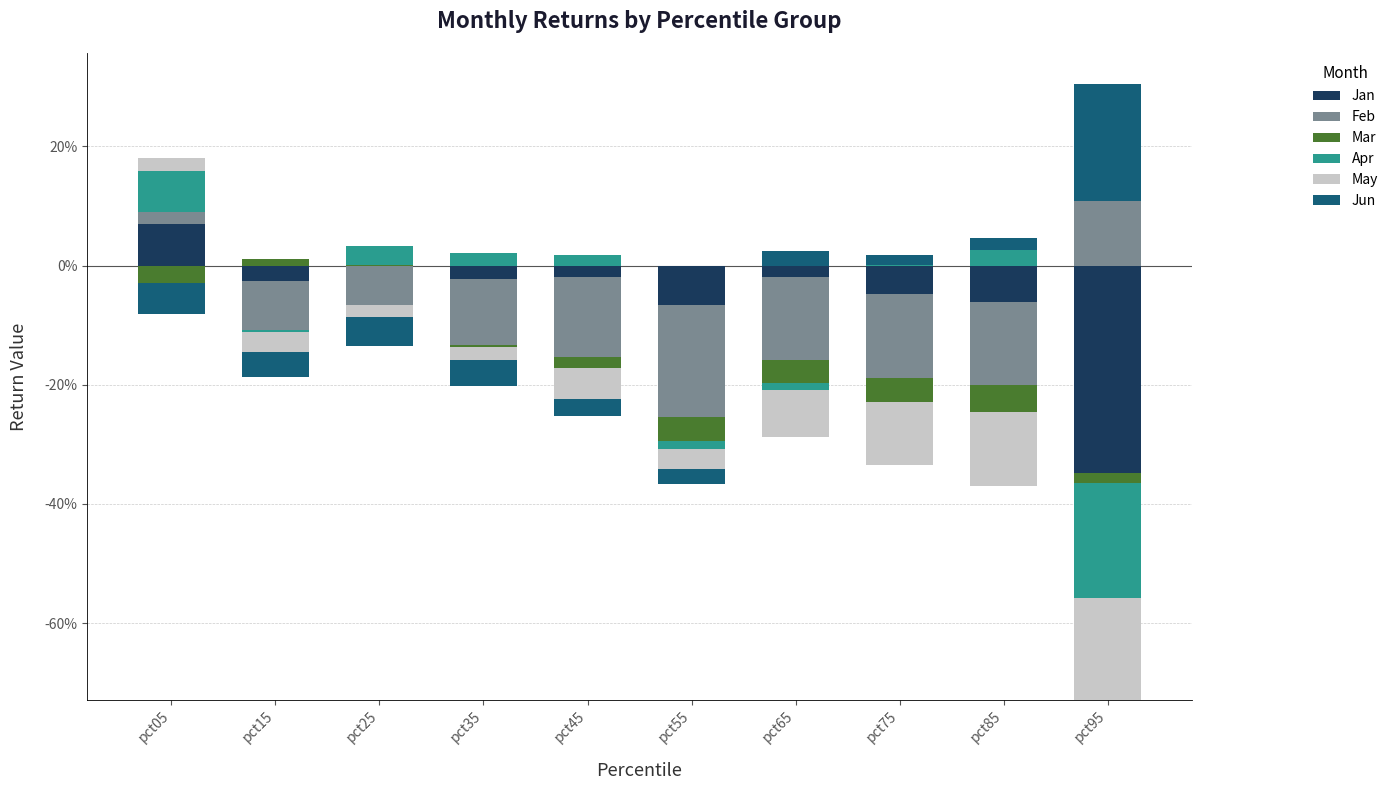

What are all the series names shown in the legend?

Jan, Feb, Mar, Apr, May, Jun